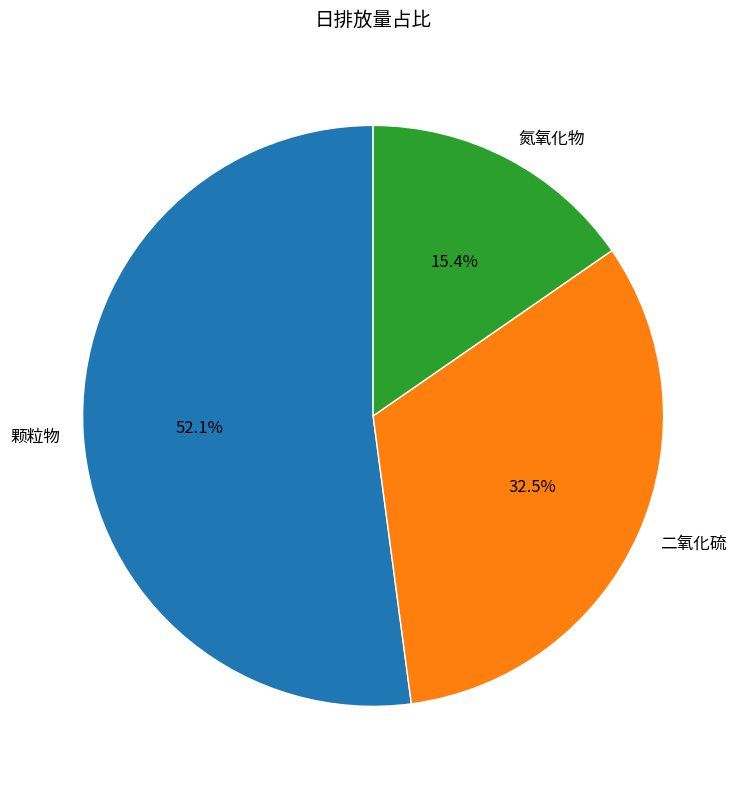

Which slice is the smallest?

氮氧化物